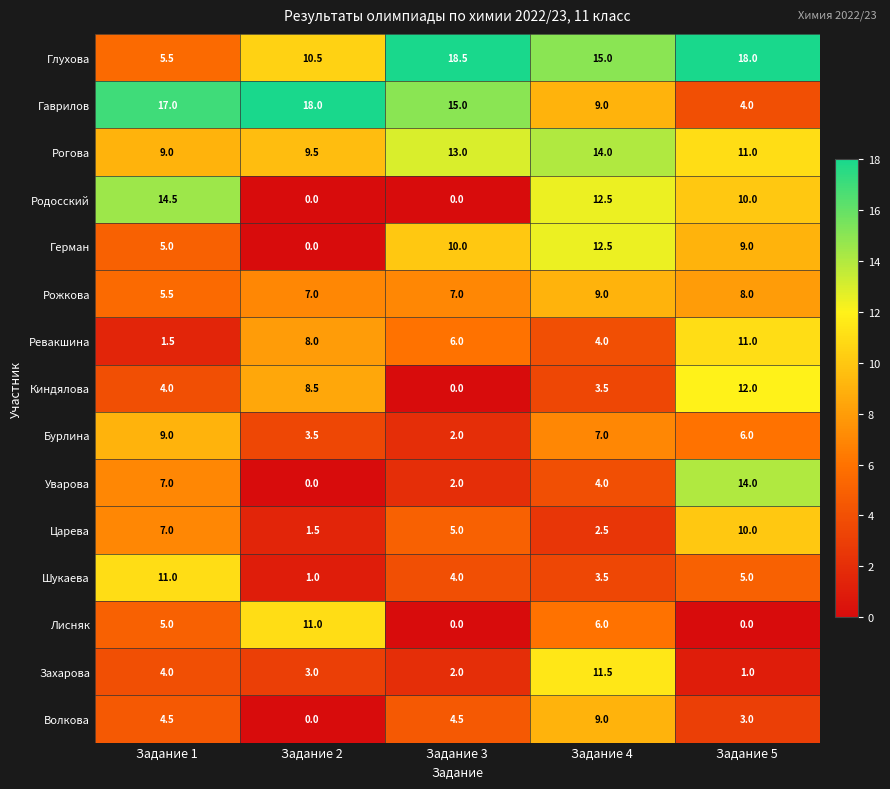

What is the total value across all series at Задание 5?

122.0